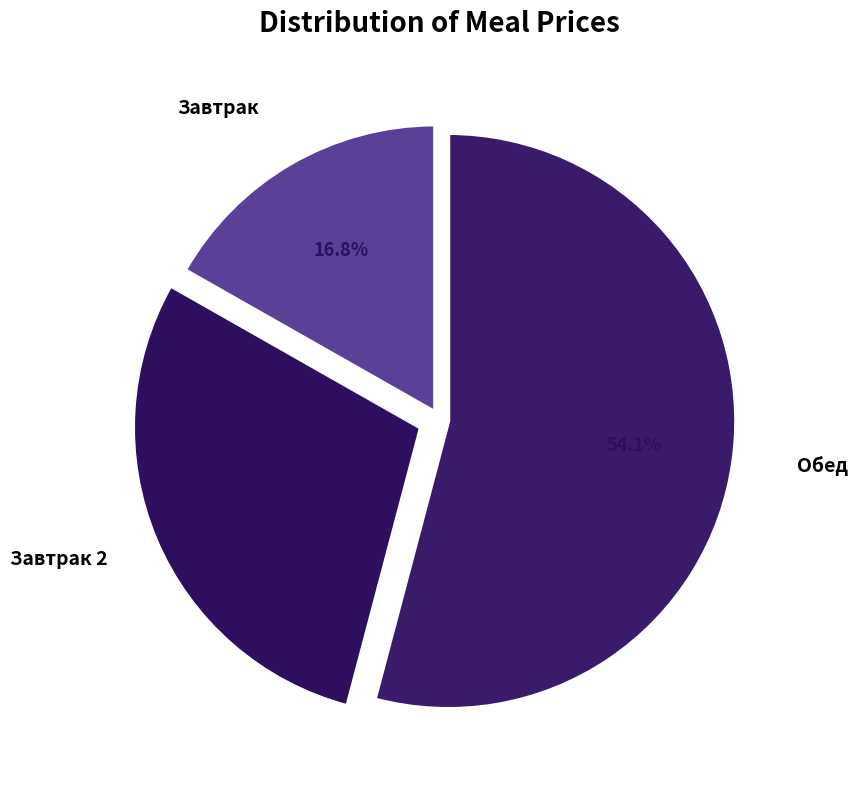

To the nearest percent, what is the difference between the largest and smallest slice percentages?

37%